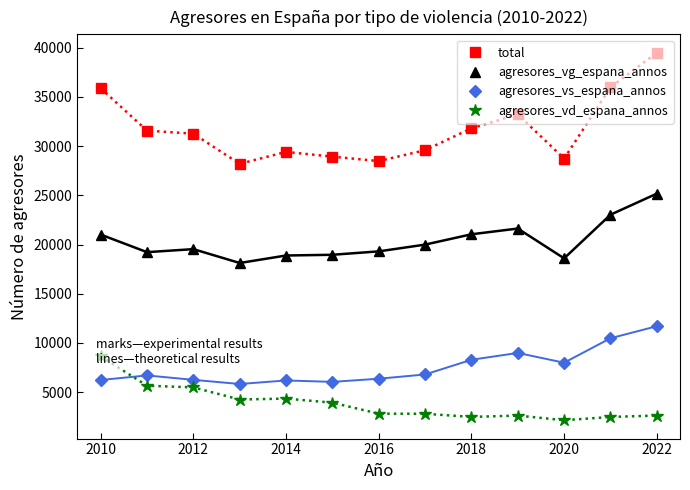

List the series in order of their peak value, lowest first.

agresores_vd_espana_annos, agresores_vs_espana_annos, agresores_vg_espana_annos, total